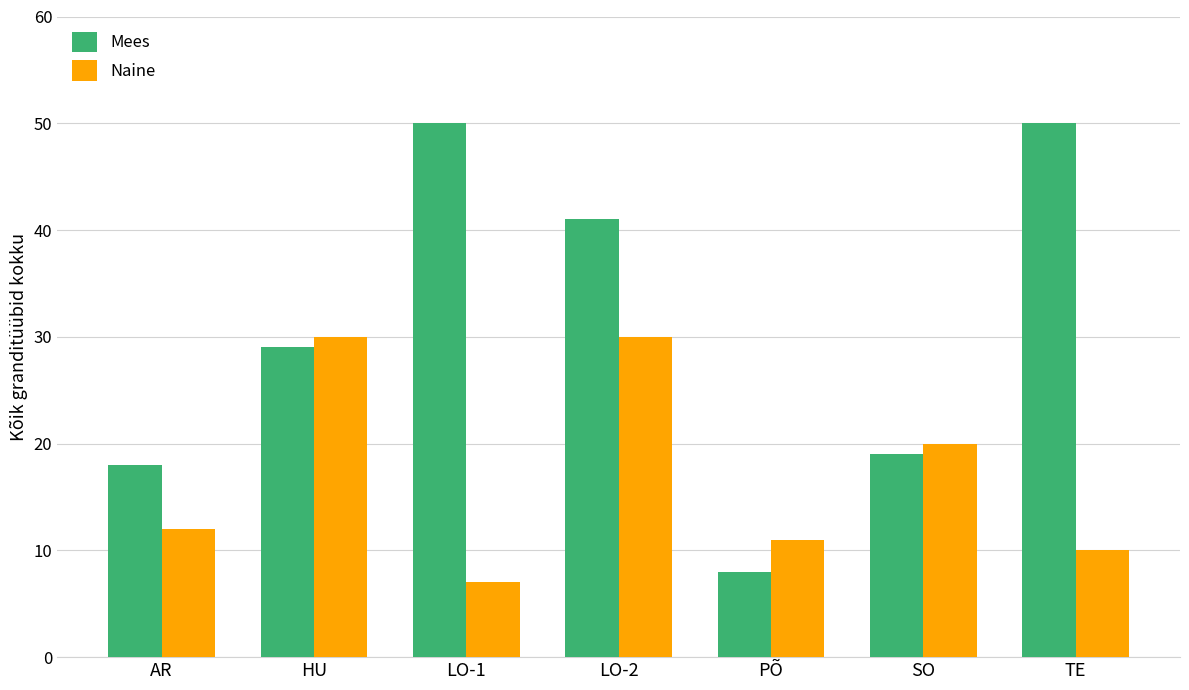

Which series has the largest total across all categories?

Mees